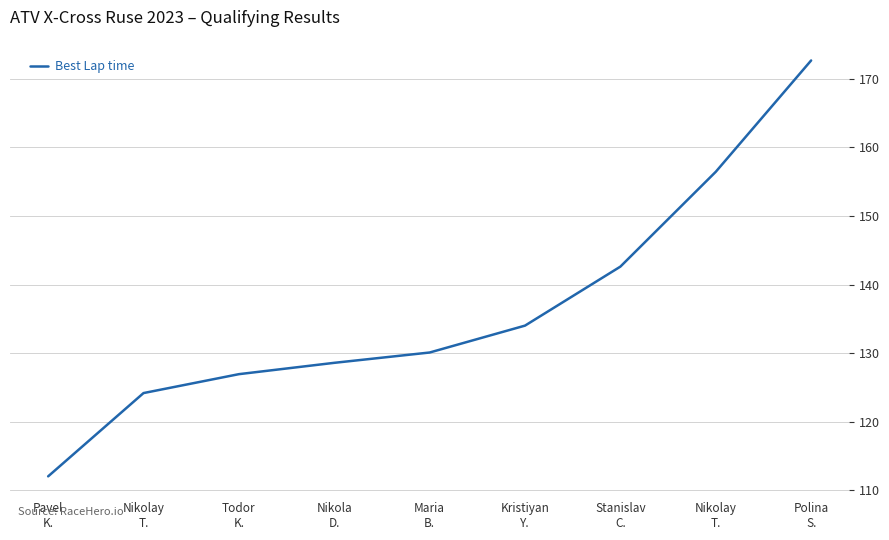

What is the maximum value shown in the chart?

172.7